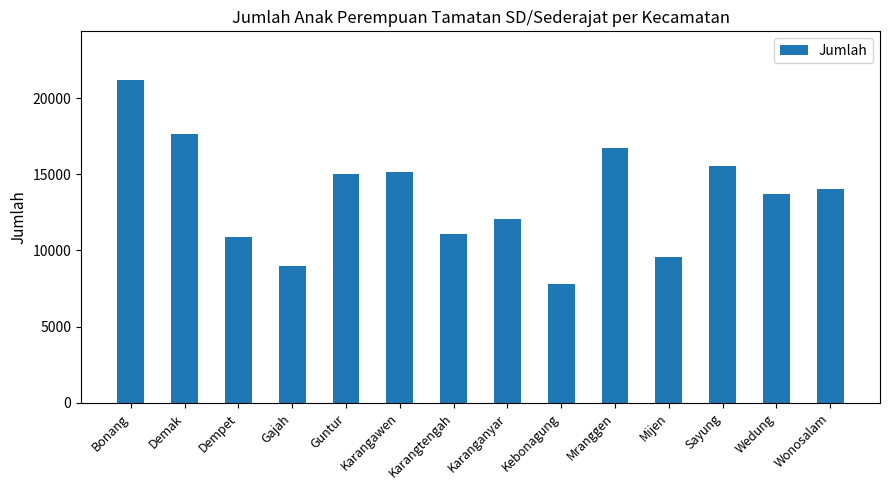

Reading left to right, extract all data points from this chart.

21196	17622	10855	8987	14987	15119	11070	12062	7788	16719	9571	15529	13699	14023